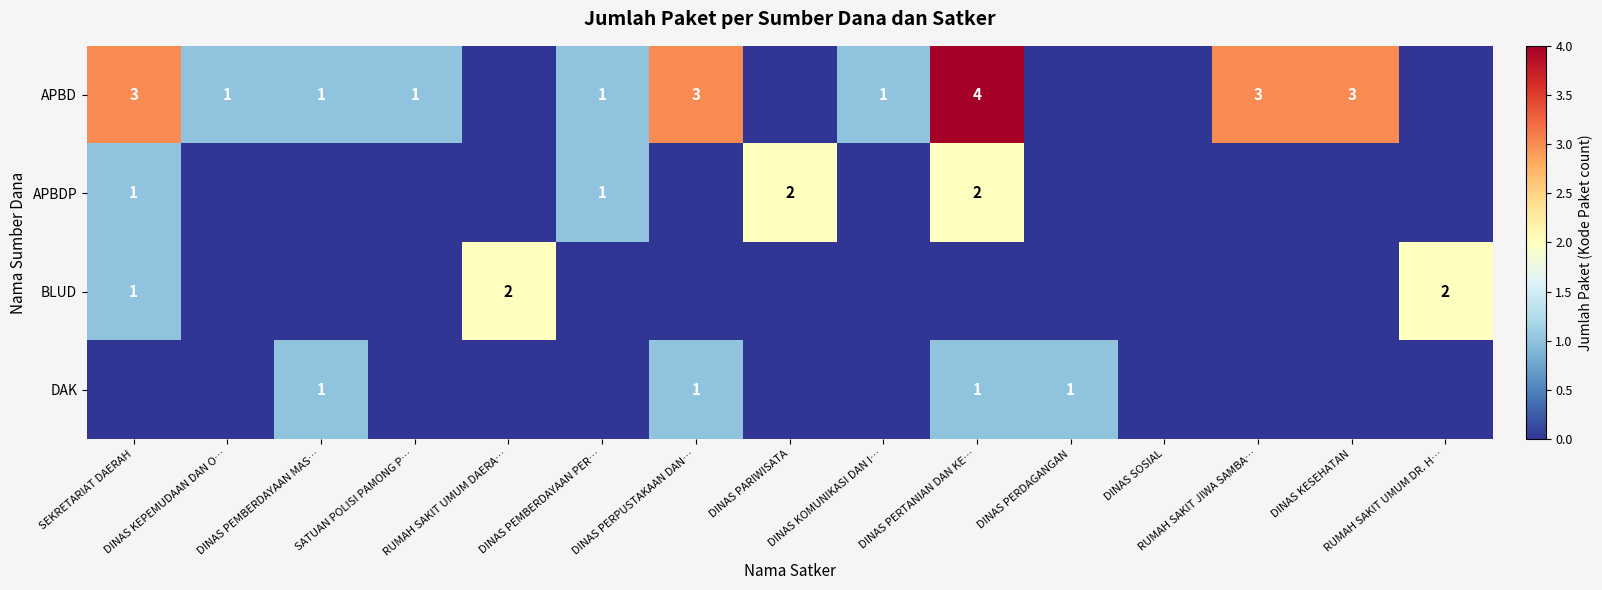

Which category has the lowest value in the DAK series?

SEKRETARIAT DAERAH